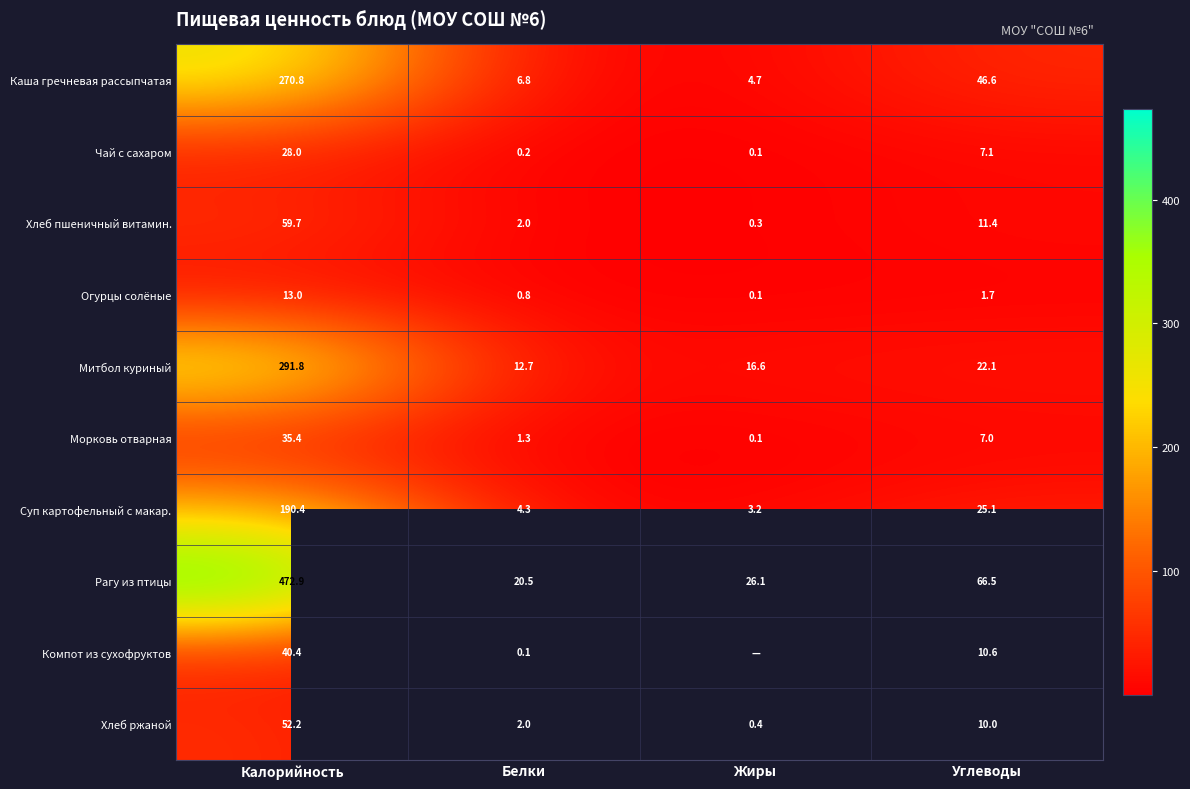

Which has a higher value, Калорийность or Углеводы?

Калорийность